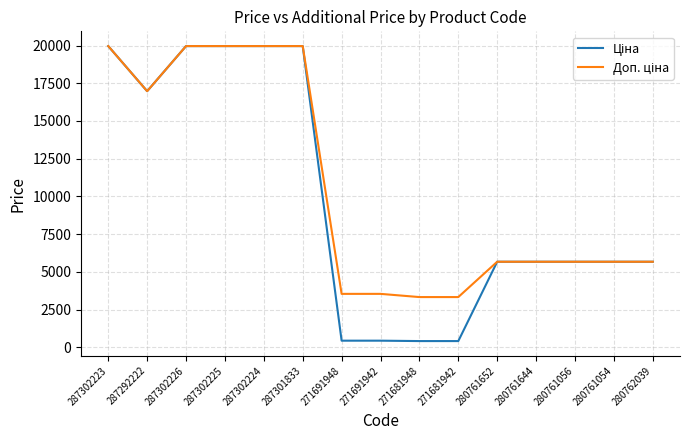

What is the greatest value displayed?

19964.2